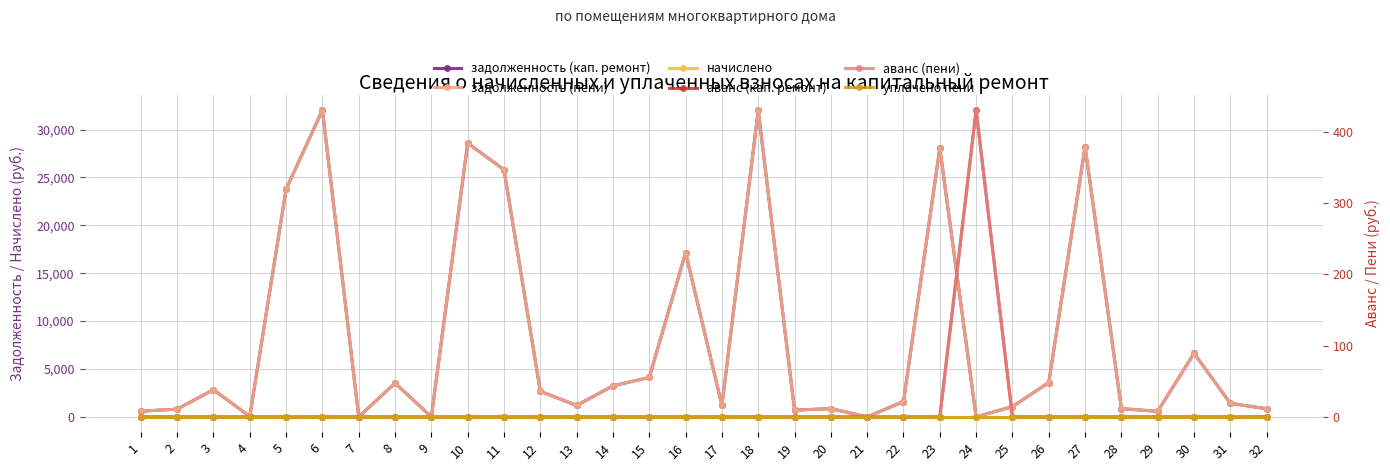

How many data points does each series have?

32